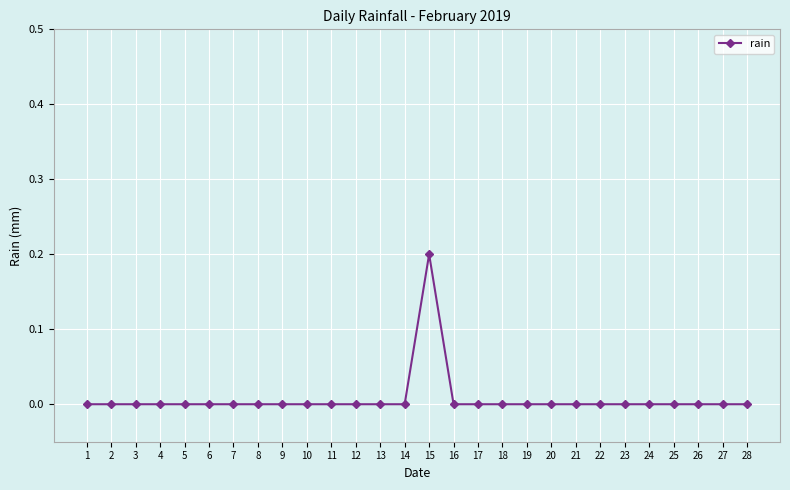

What is the greatest value displayed?

0.2